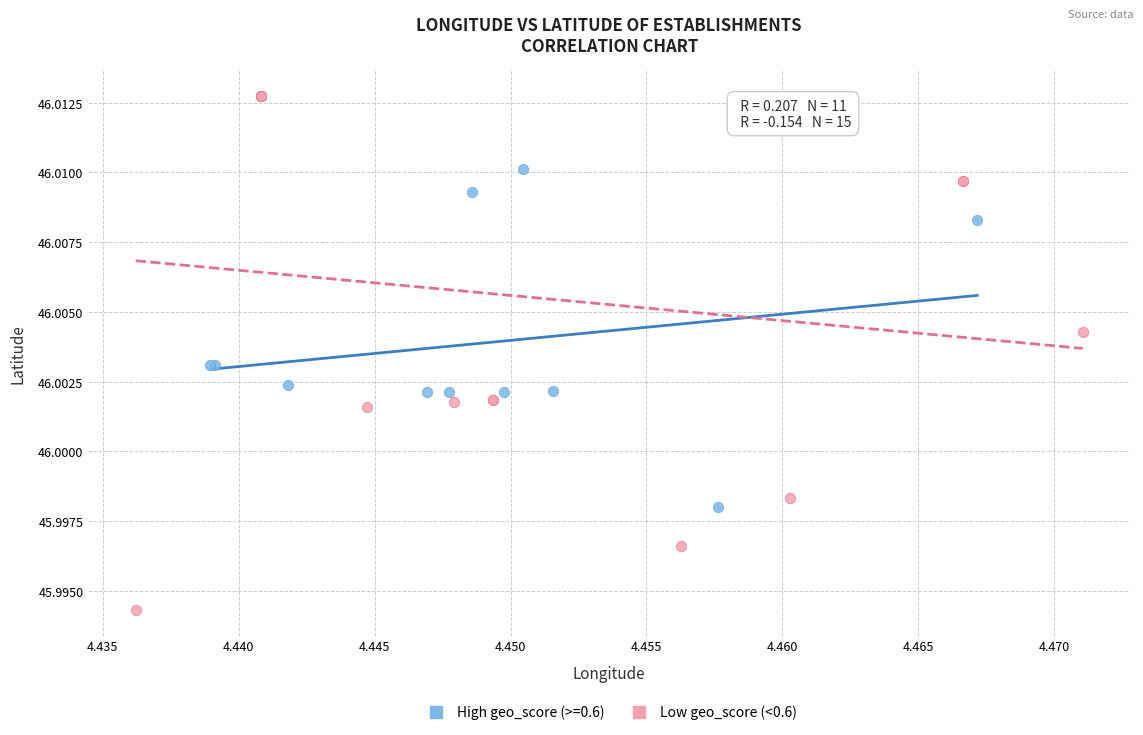

Which series contains the highest Y value?

Low geo_score (<0.6)